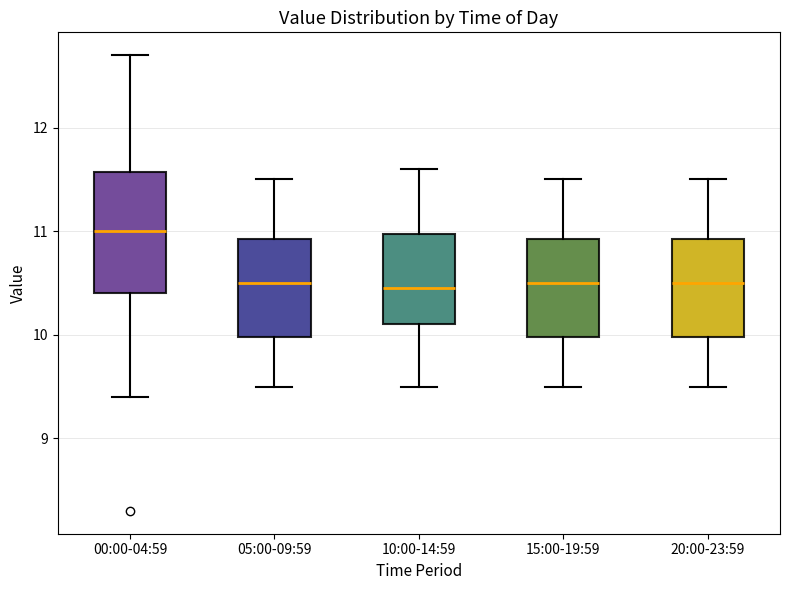

Reading left to right, read every box against the y-axis: the position of its median line, the range the box covers, and the ends of its whiskers. The values are not printed on the chart, so give them approximately, as read against the axis.

00:00-04:59: median 11.0, box 10.4 to 11.6, whiskers 9.4 to 12.7
05:00-09:59: median 10.5, box 10.0 to 10.9, whiskers 9.5 to 11.5
10:00-14:59: median 10.5, box 10.1 to 11.0, whiskers 9.5 to 11.6
15:00-19:59: median 10.5, box 10.0 to 10.9, whiskers 9.5 to 11.5
20:00-23:59: median 10.5, box 10.0 to 10.9, whiskers 9.5 to 11.5